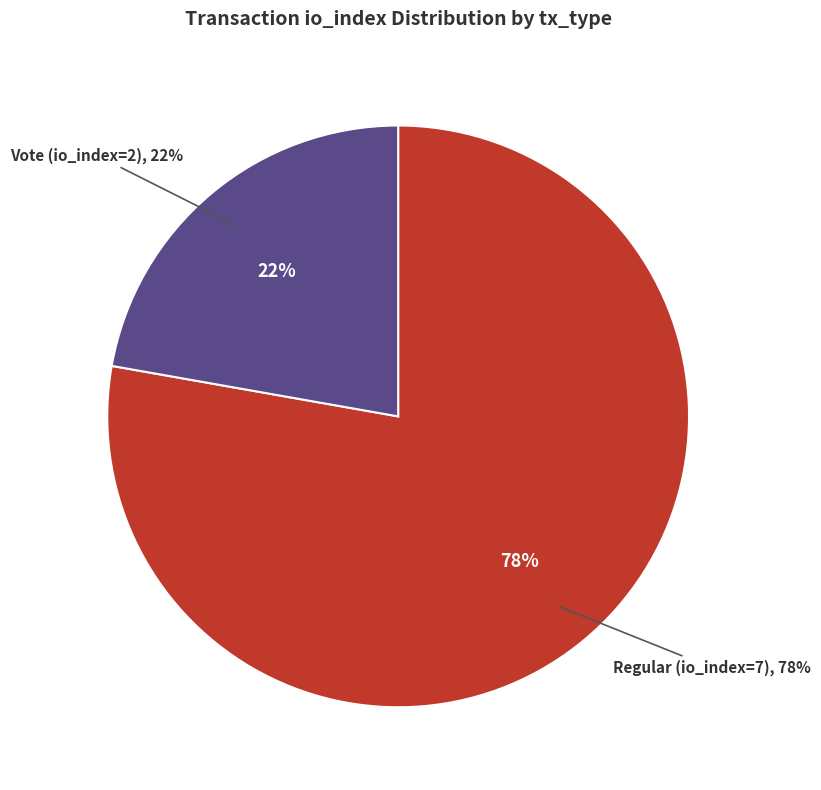

Which category has the smallest portion of the pie?

Vote (io_index=2)